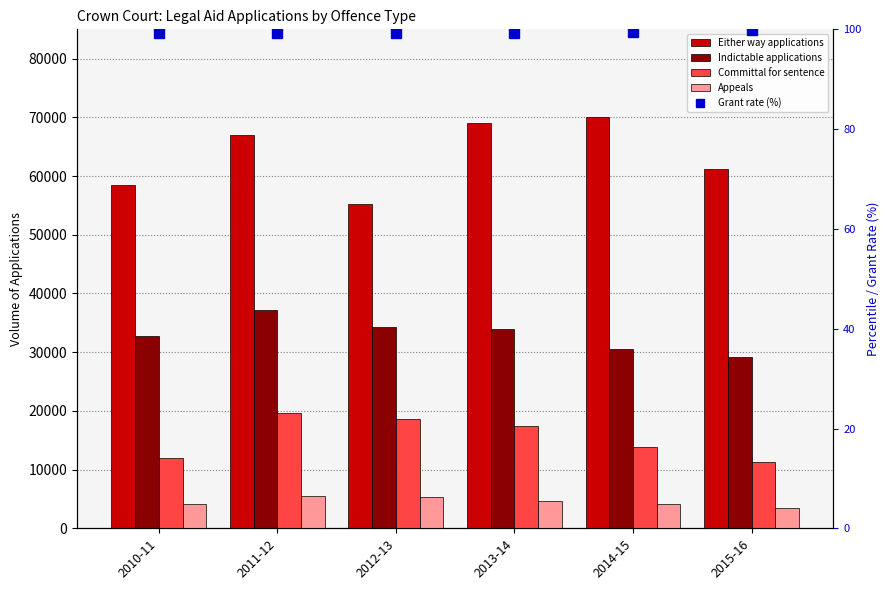

What is the label of the 6th bar from the right?

2010-11